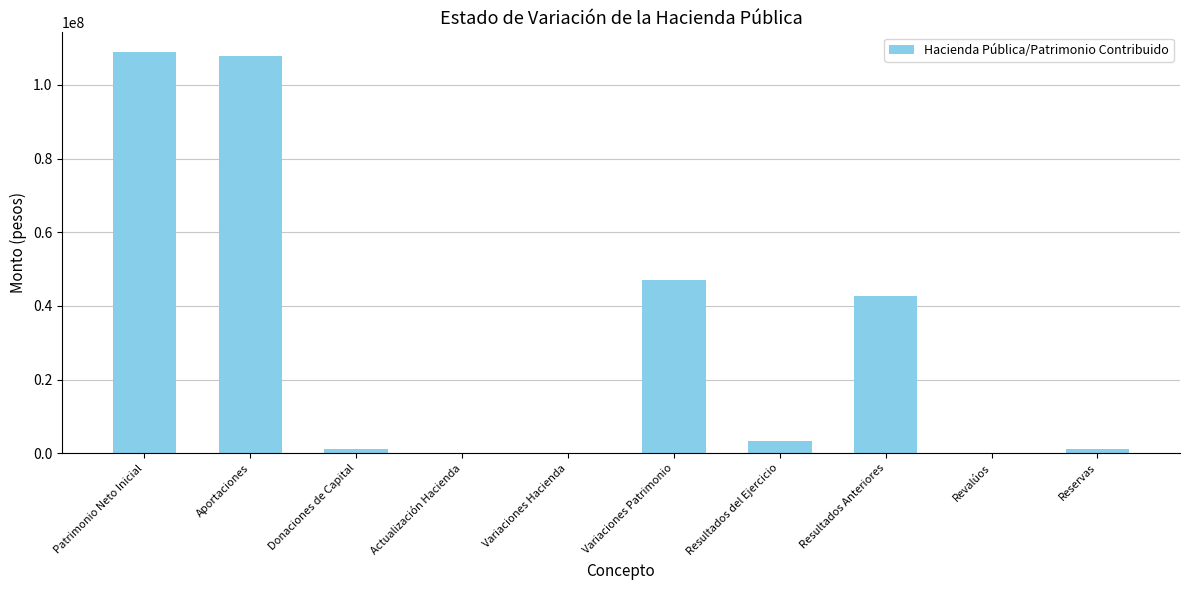

True or false: the data shows 30068889.7 at Variaciones Patrimonio.

False